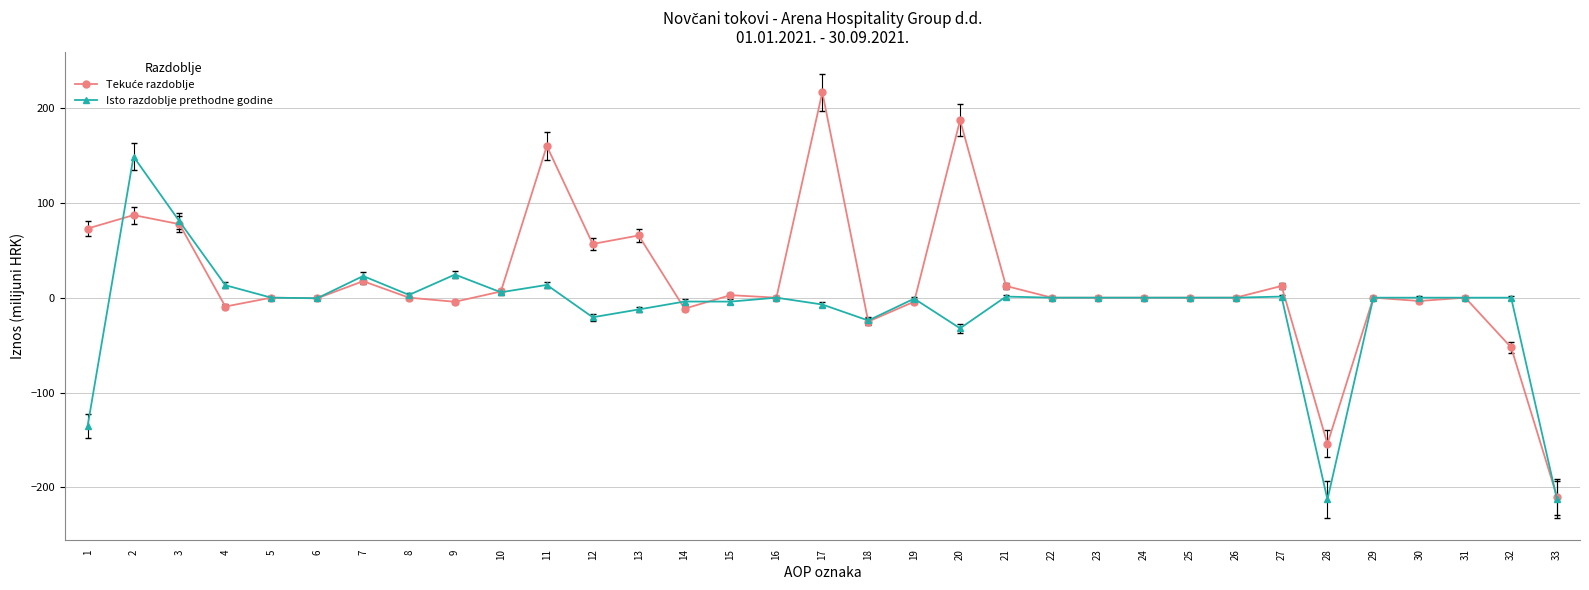

What is the total value across all series at 1?

-62.4